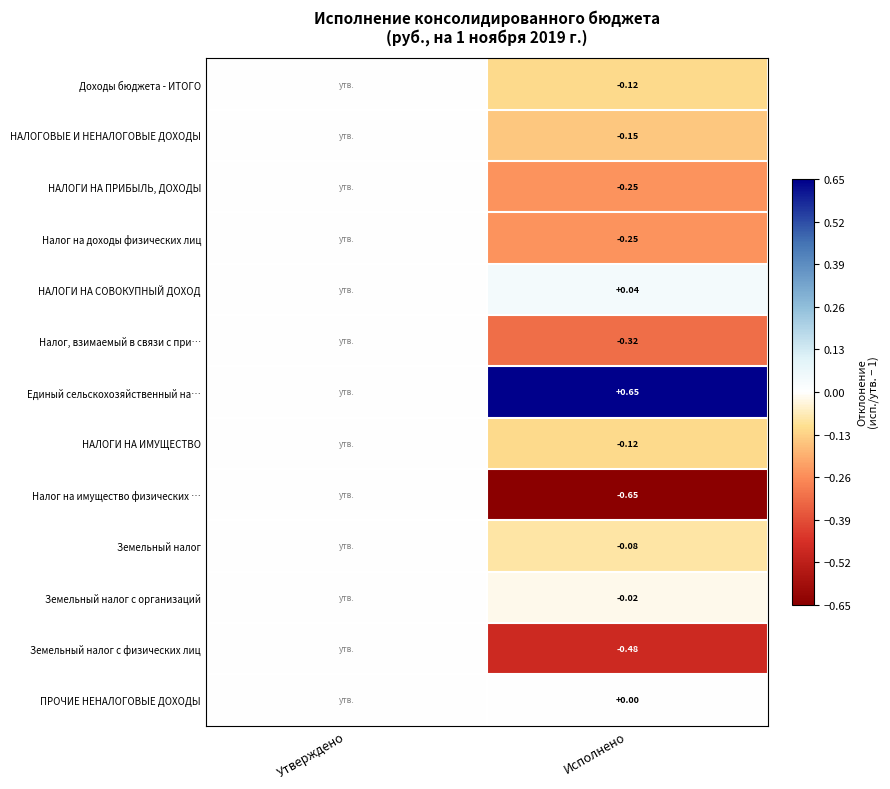

Where is НАЛОГОВЫЕ И НЕНАЛОГОВЫЕ ДОХОДЫ nearest to the value 0?

Утверждено